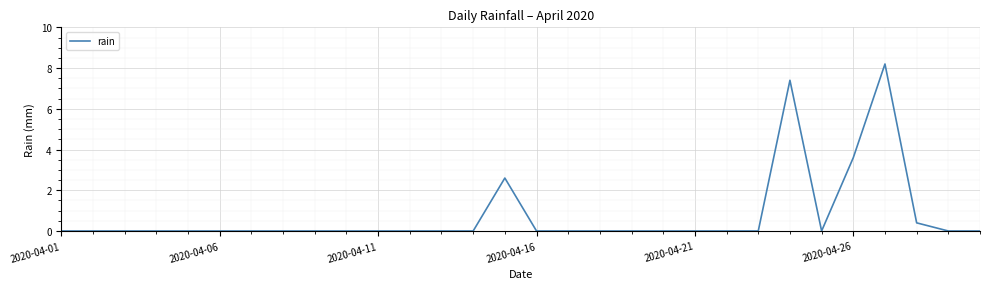

Does the chart have visible grid lines?

Yes